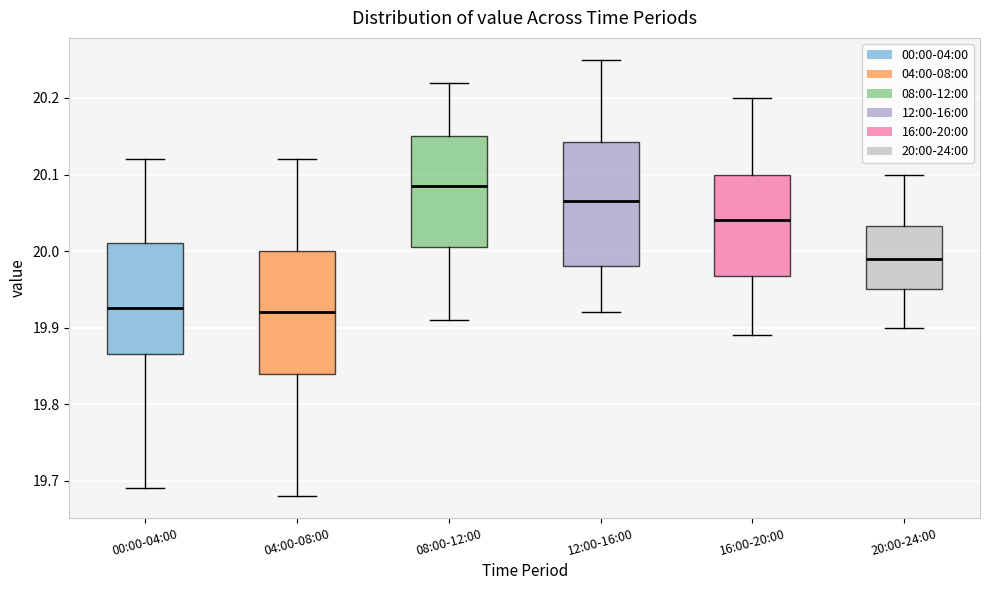

Where is the upper edge of the box for 04:00-08:00 on the y-axis? The values are not printed on the chart, so give them approximately, as read against the axis.

20.00